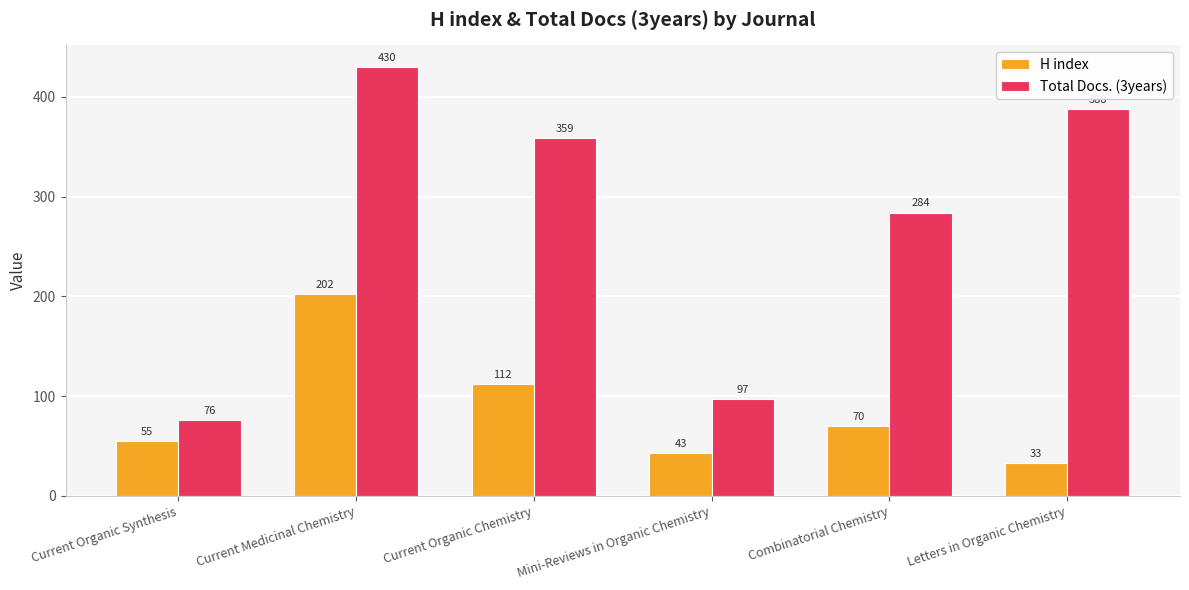

The value of H index at Current Organic Synthesis is 55. True or false?

True